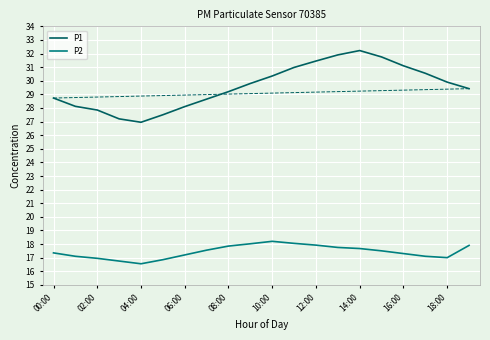

How many values in the P1 series exceed 29?

12